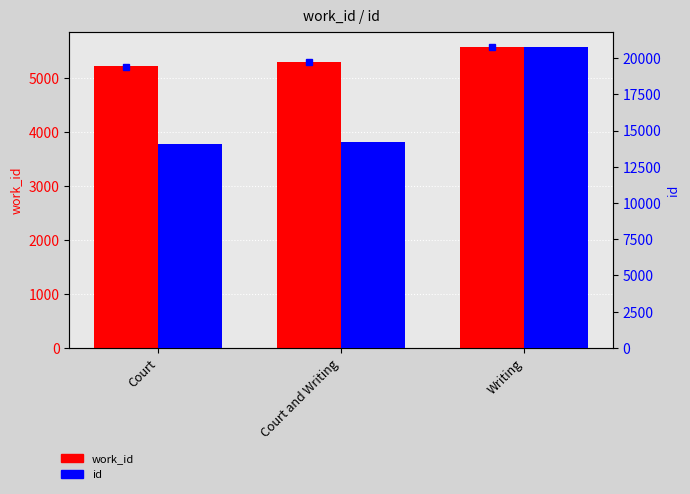

Between Court and Writing, which series saw the biggest shift?

id